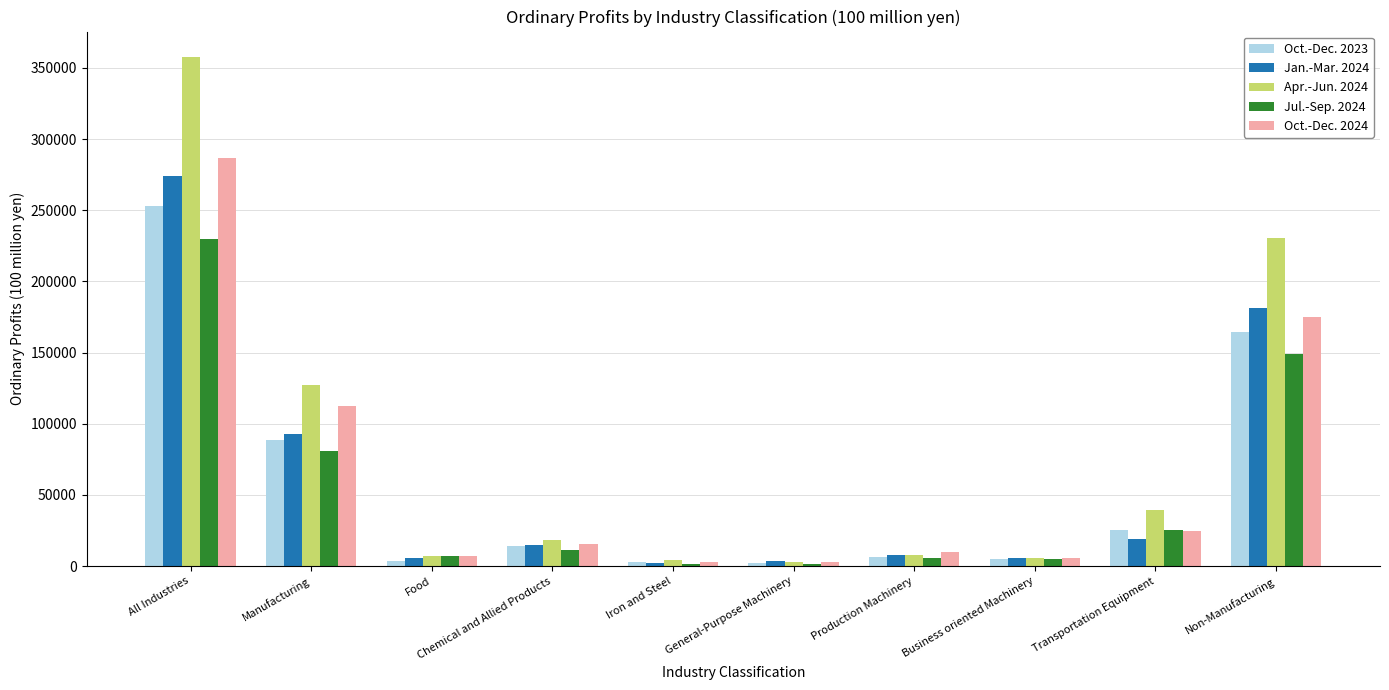

Which label corresponds to the largest value in the chart?

All Industries